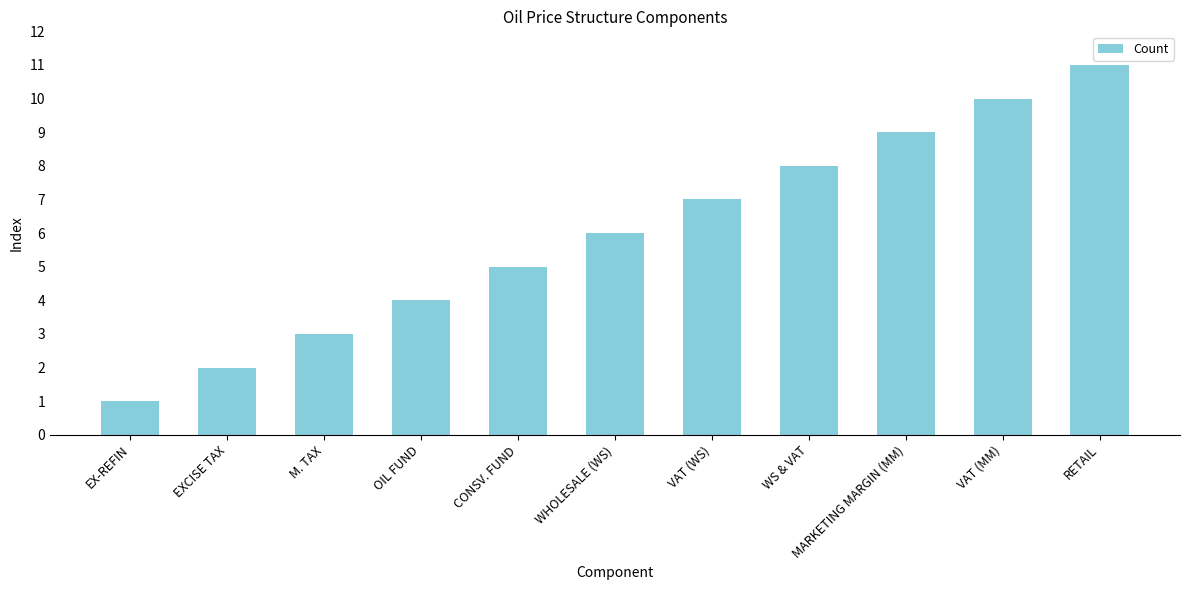

Rank the categories by value from highest to lowest.

RETAIL, VAT (MM), MARKETING MARGIN (MM), WS & VAT, VAT (WS), WHOLESALE (WS), CONSV. FUND, OIL FUND, M. TAX, EXCISE TAX, EX-REFIN